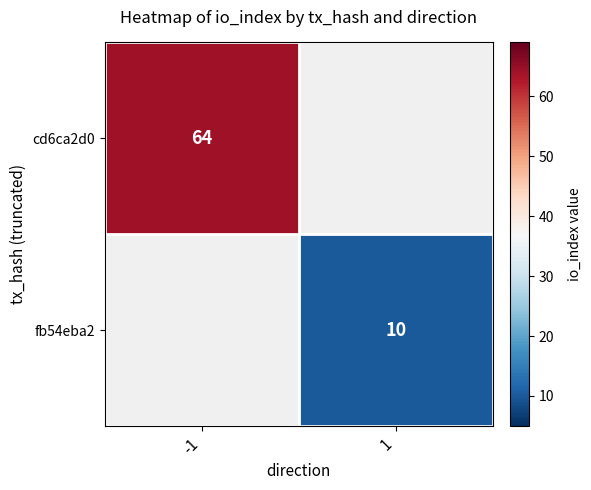

Count the number of categories in the chart.

2